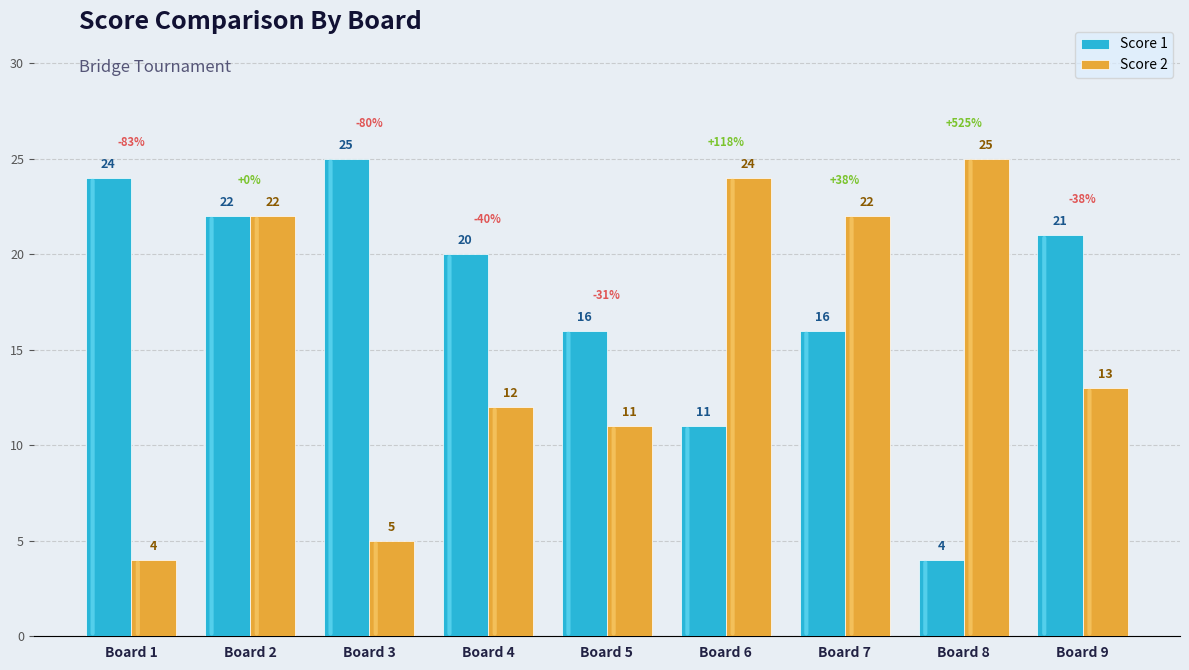

What is the spread (max minus min) of values at Board 5?

5